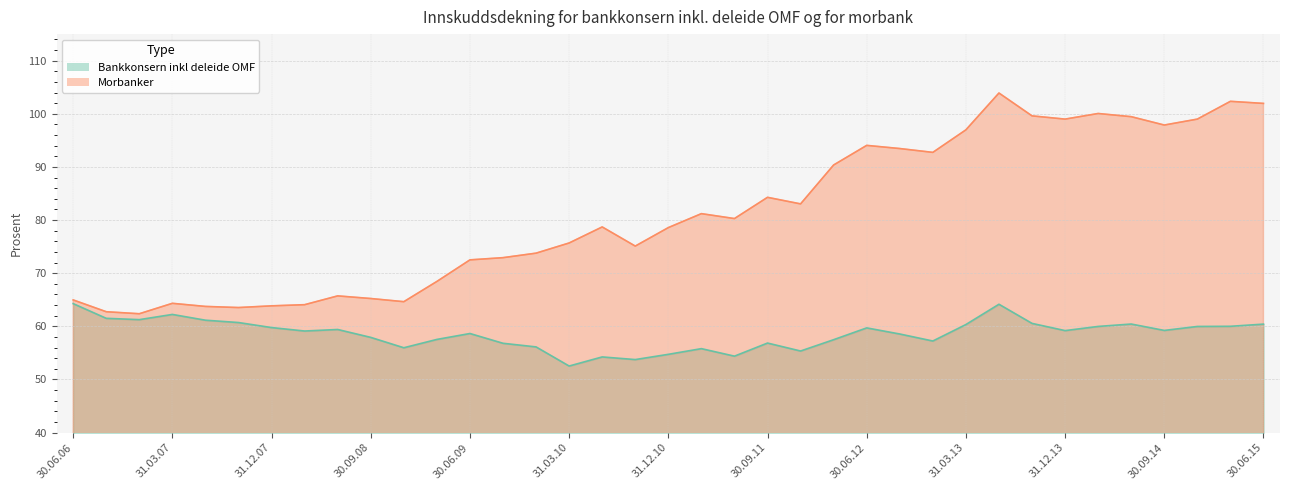

At how many categories does at least one series exceed 75?

22